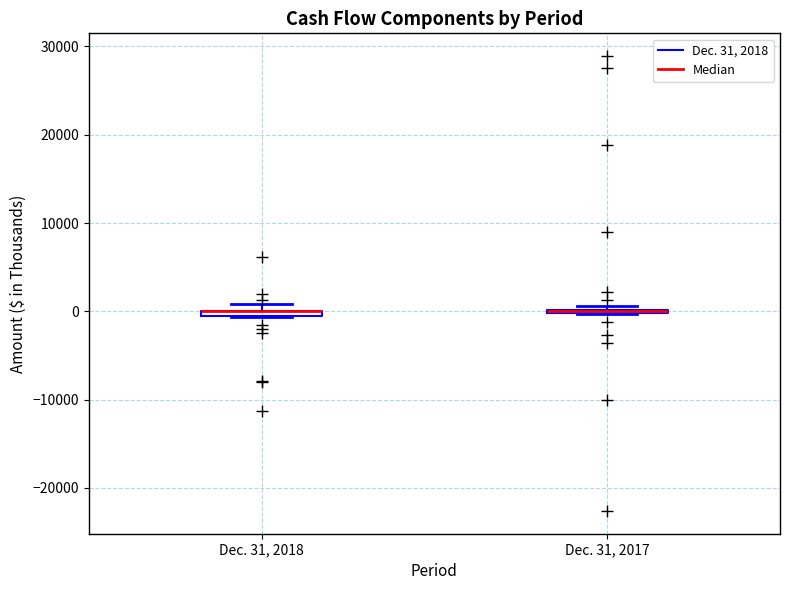

Where is the upper edge of the box for Dec. 31, 2018 on the y-axis? The values are not printed on the chart, so give them approximately, as read against the axis.

0